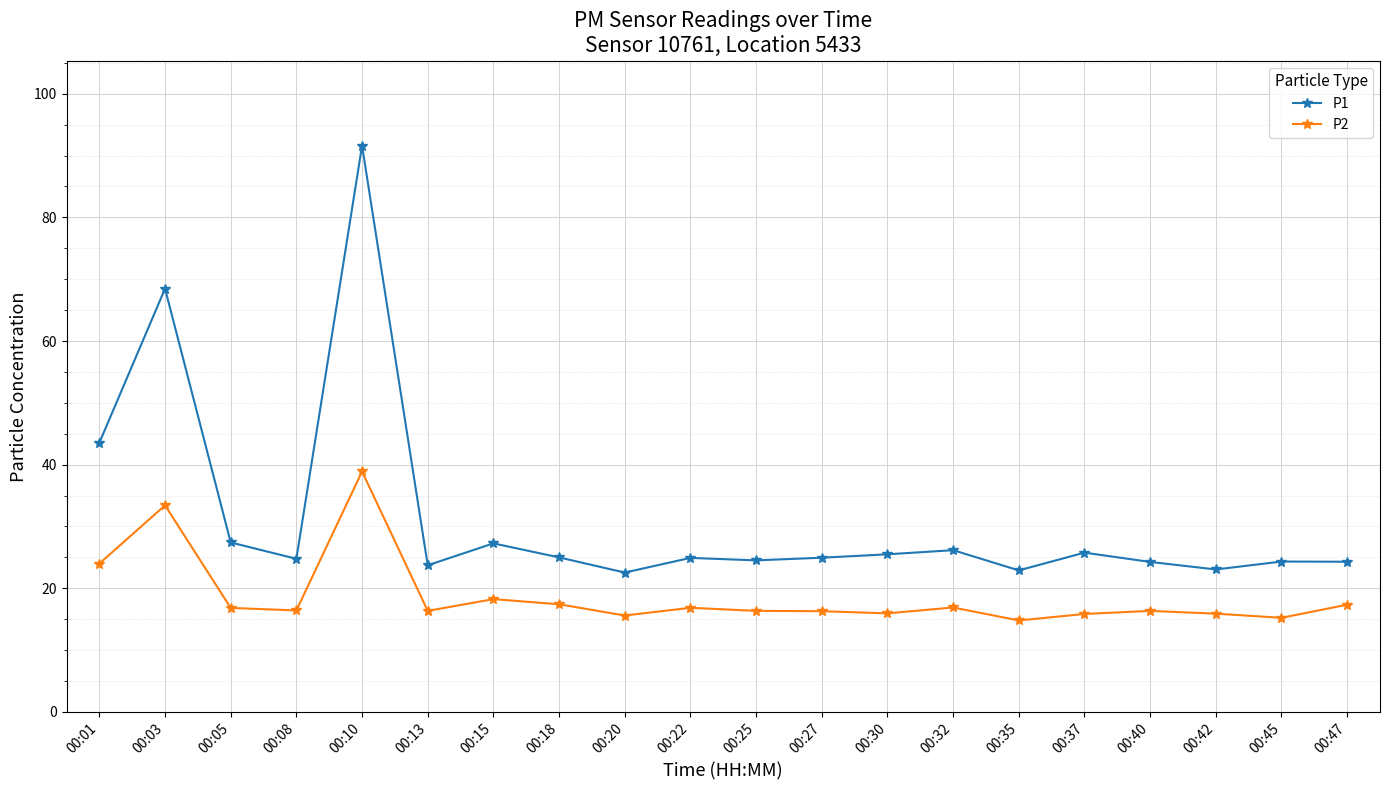

What is the sum of all P1 values?

625.0